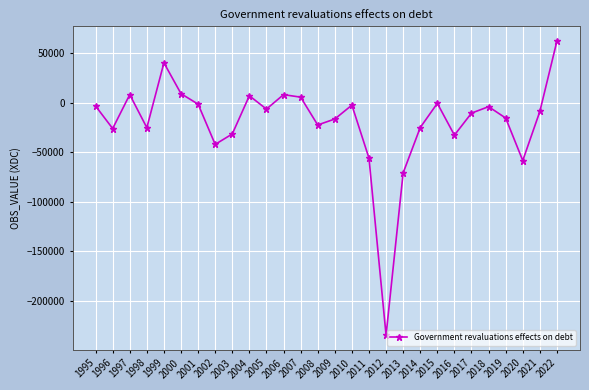

Count the number of categories in the chart.

28